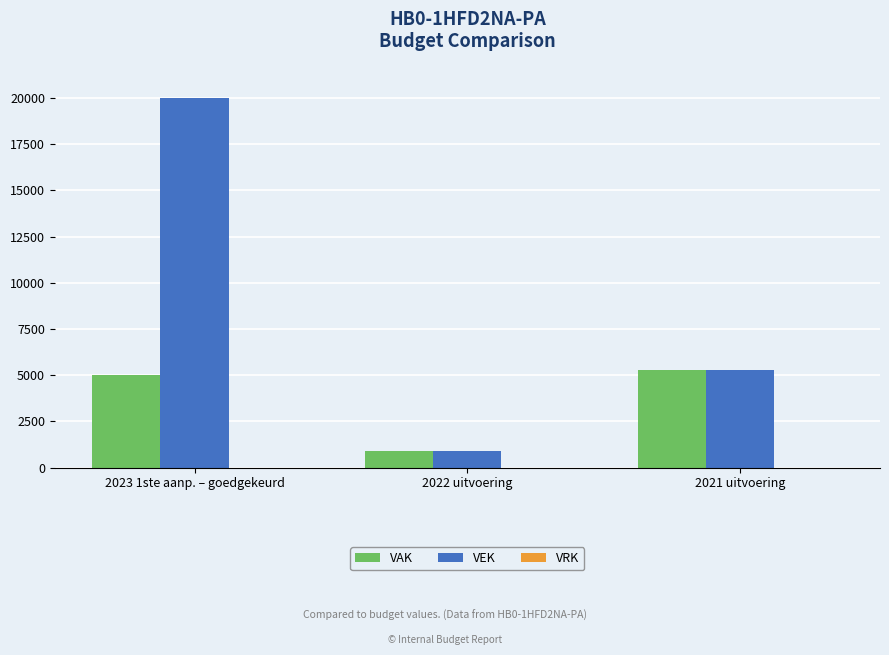

Rank the series at 2023 1ste aanp. – goedgekeurd from highest to lowest value.

VEK, VAK